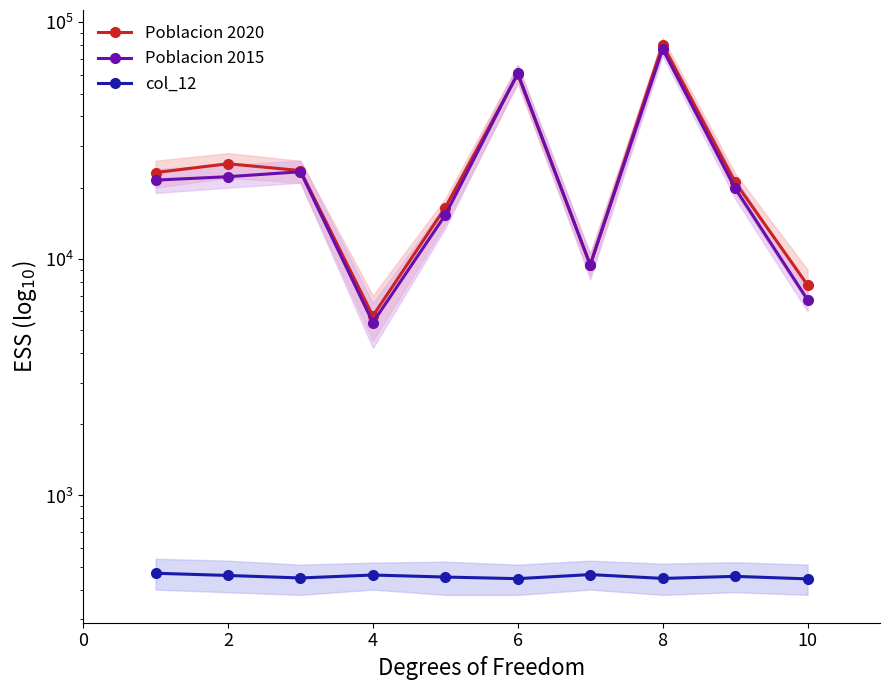

What is the maximum value for Poblacion 2015?

77116